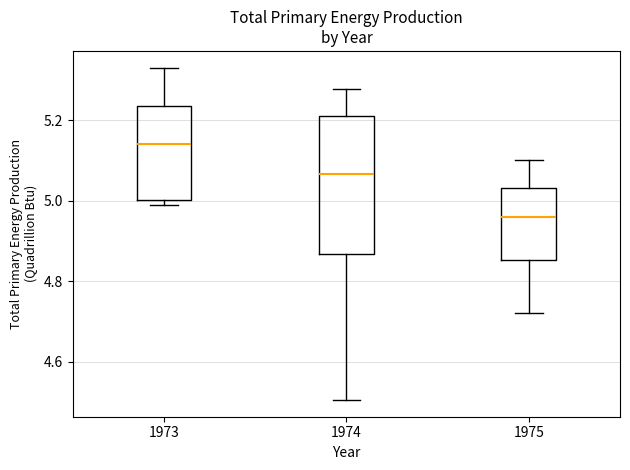

Reading left to right, read every box against the y-axis: the position of its median line, the range the box covers, and the ends of its whiskers. The values are not printed on the chart, so give them approximately, as read against the axis.

1973: median 5.14, box 5.00 to 5.24, whiskers 4.98 to 5.34
1974: median 5.06, box 4.86 to 5.20, whiskers 4.50 to 5.28
1975: median 4.96, box 4.86 to 5.04, whiskers 4.72 to 5.10